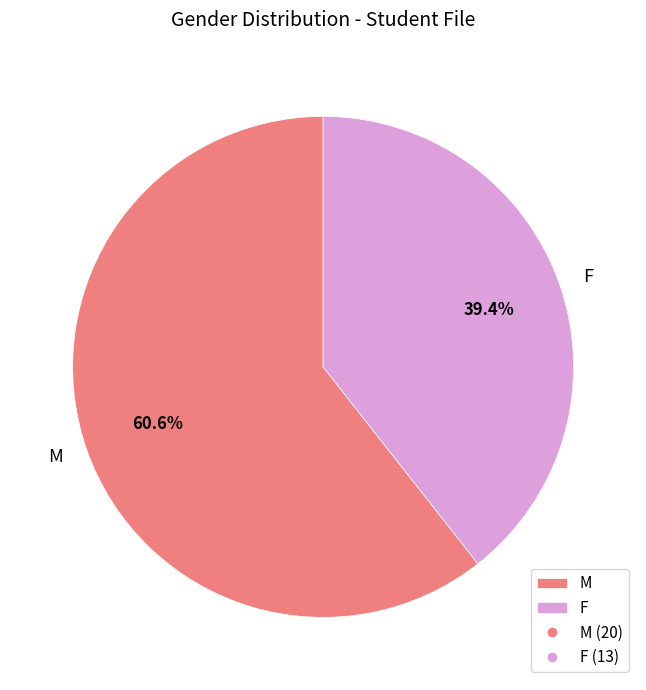

What is the majority slice?

M